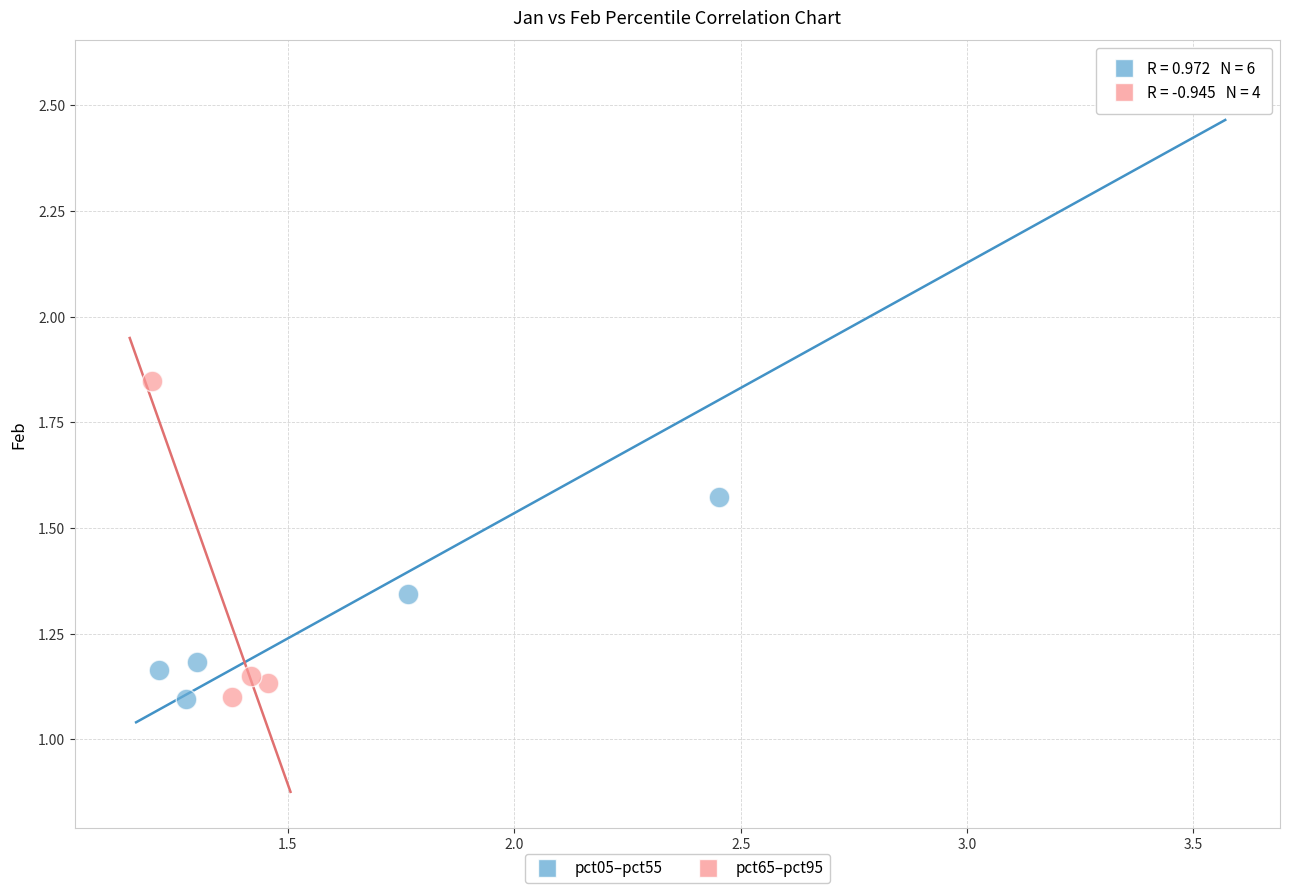

What are all the series names shown in the legend?

pct05–pct55, pct65–pct95